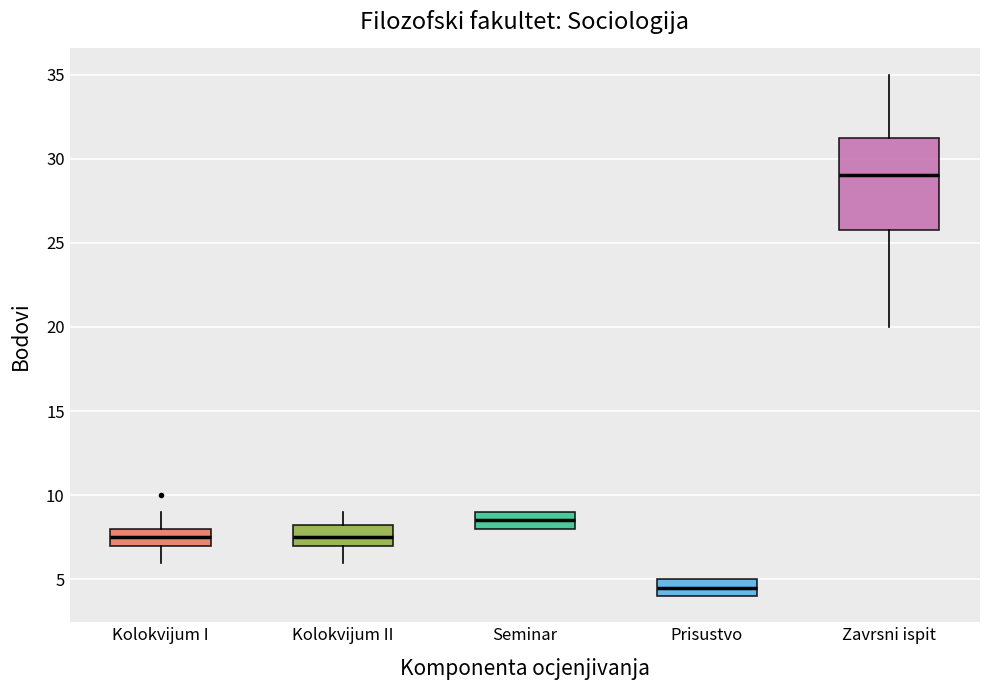

Reading left to right, transcribe this box plot: for each box, give where its median line is, the range the box spans, and where its two whiskers end, as read against the y-axis. The values are not printed on the chart, so give them approximately, as read against the axis.

Kolokvijum I: median 7.5, box 7.0 to 8.0, whiskers 6.0 to 9.0
Kolokvijum II: median 7.5, box 7.0 to 8.5, whiskers 6.0 to 9.0
Seminar: median 8.5, box 8.0 to 9.0, whiskers 8.0 to 9.0
Prisustvo: median 4.5, box 4.0 to 5.0, whiskers 4.0 to 5.0
Zavrsni ispit: median 29.0, box 26.0 to 31.5, whiskers 20.0 to 35.0